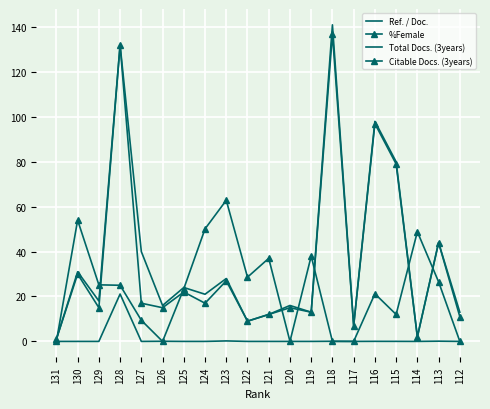

List the series in order of their peak value, lowest first.

Ref. / Doc., %Female, Citable Docs. (3years), Total Docs. (3years)